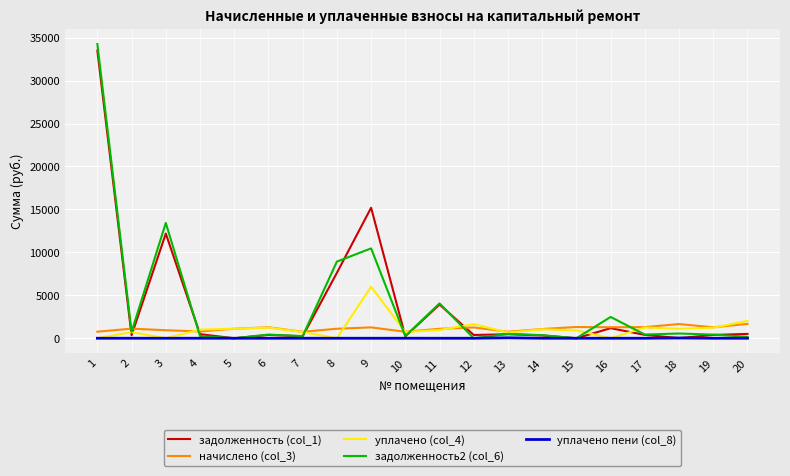

What is the difference between the highest and lowest values at 1?

34258.1